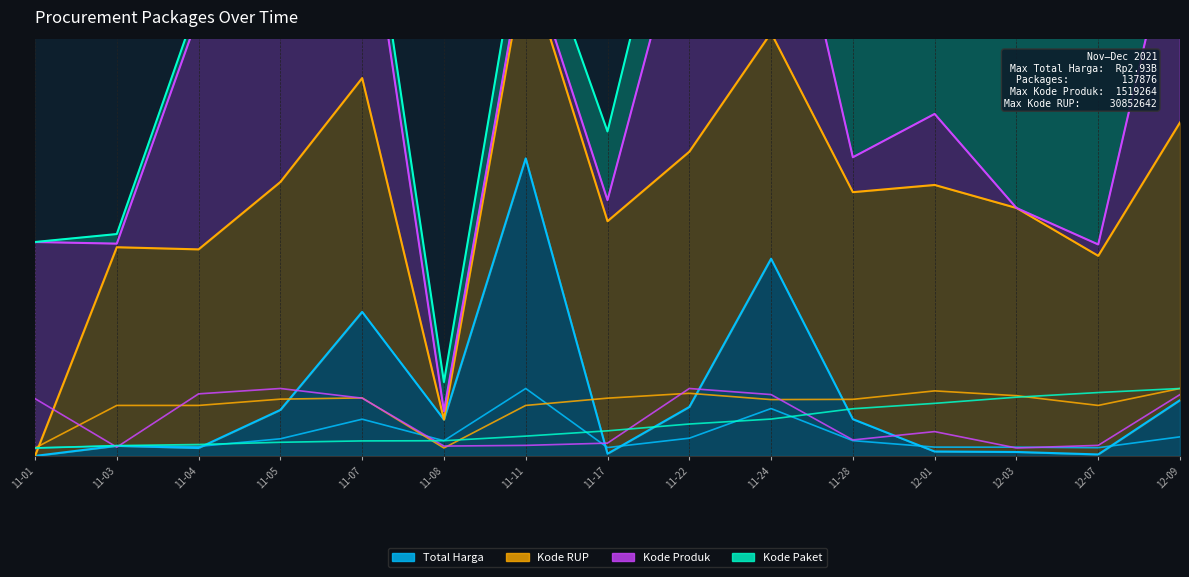

What is the difference between the maximum and minimum values in the Kode RUP series?

0.1